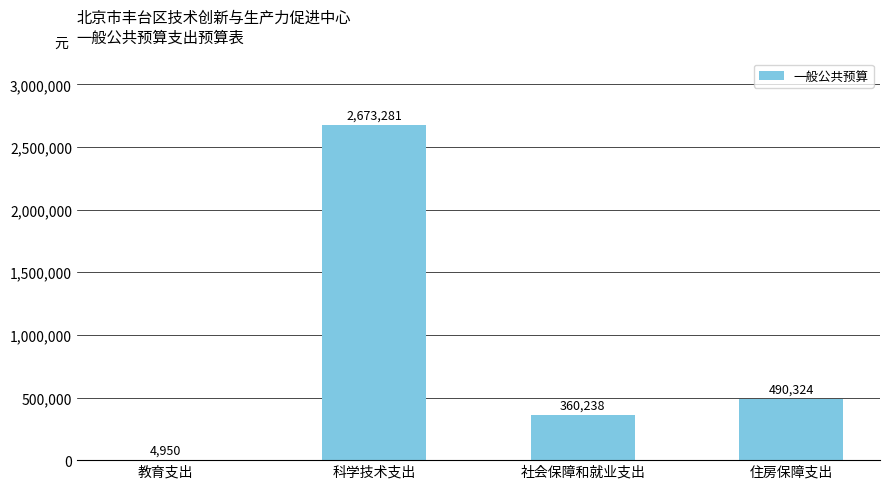

What is the change in value from 教育支出 to 住房保障支出?

+485374